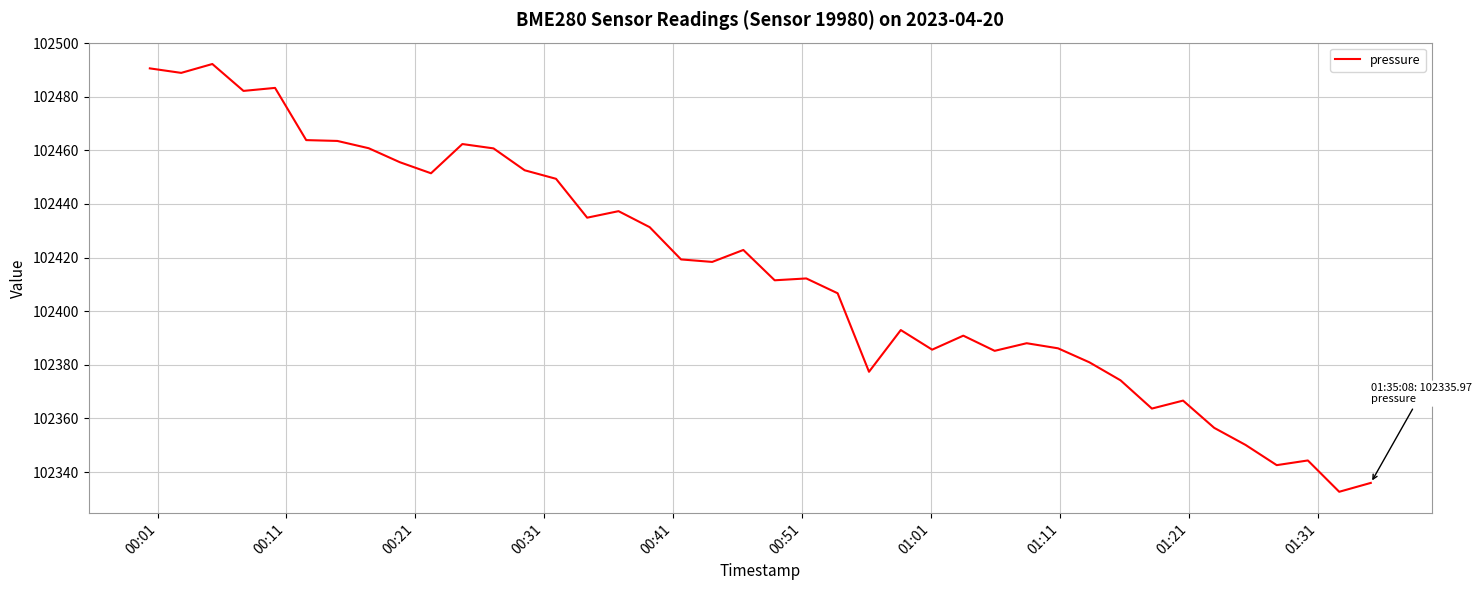

What is the difference between the maximum and minimum values?

159.5